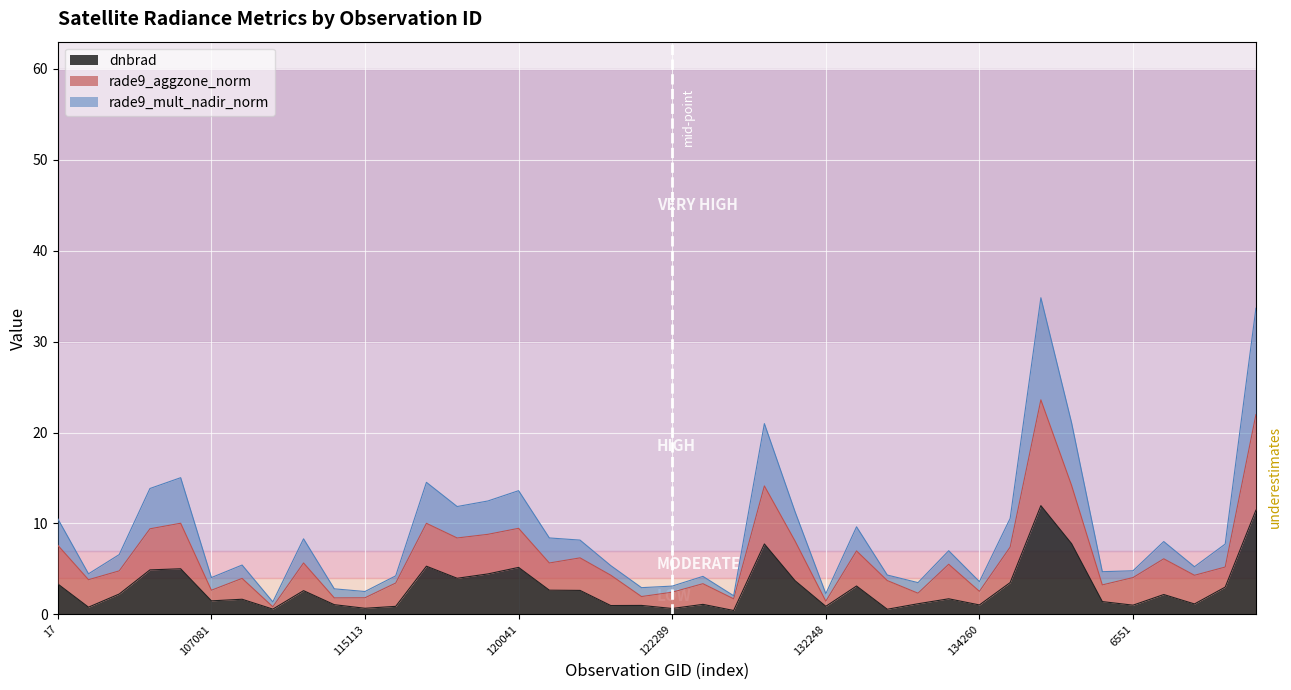

At which category is the sum across all series the highest?

135187